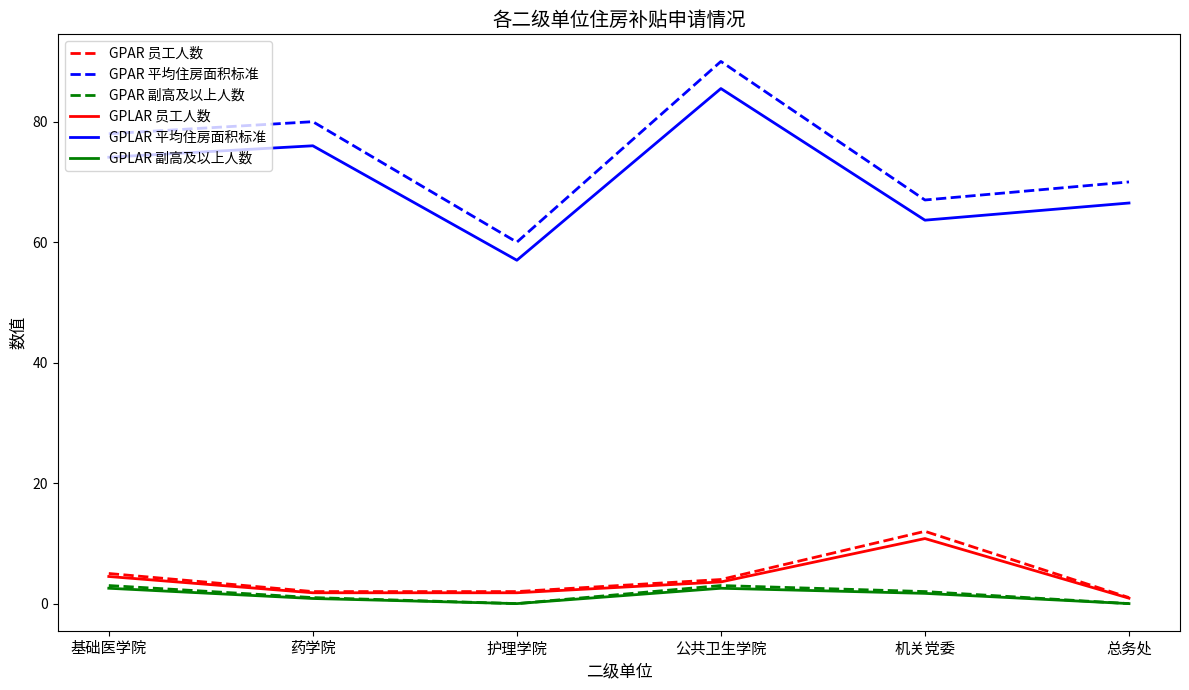

True or false: GPLAR 副高及以上人数 and GPLAR 员工人数 intersect in this chart.

False